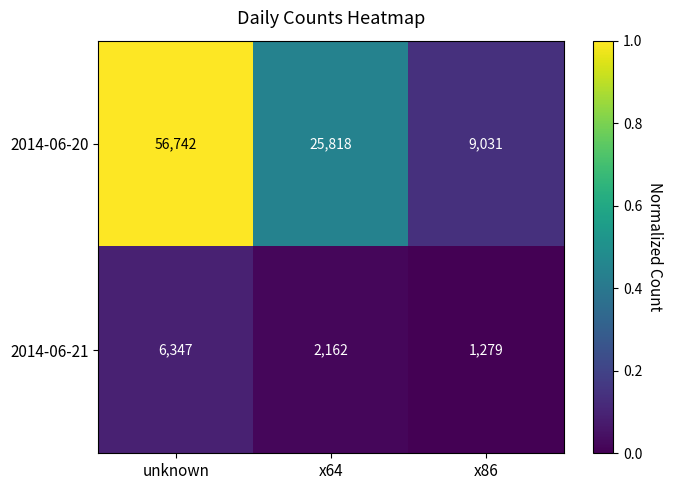

List the series in order of their peak value, highest first.

2014-06-20, 2014-06-21